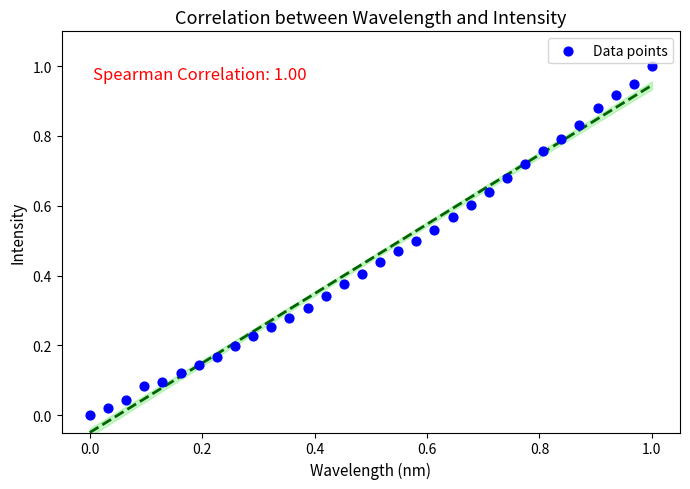

What is the range of X values (max minus min)?

1.0